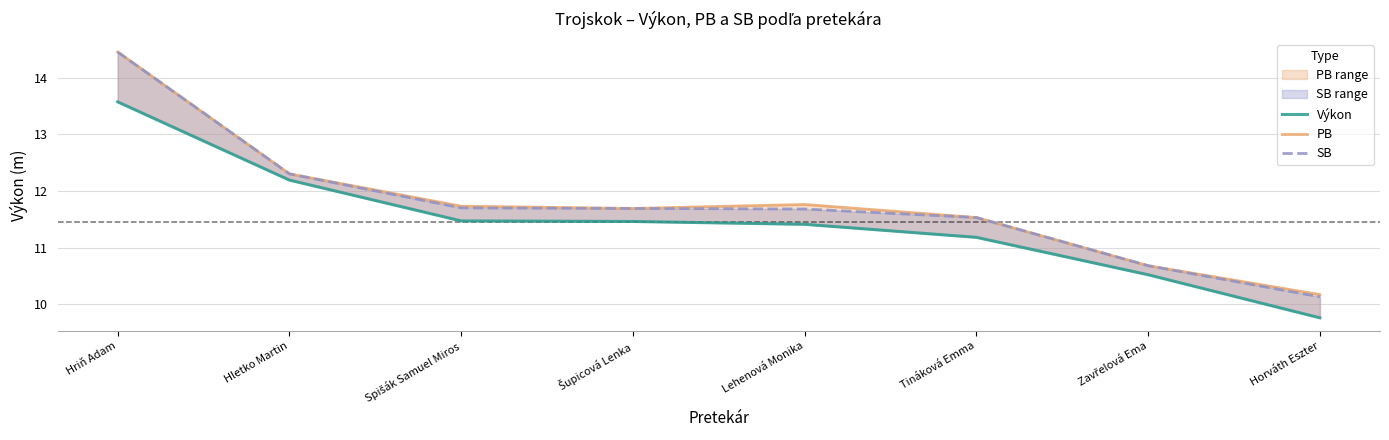

What is the difference between the second highest and minimum values in the SB series?

2.2